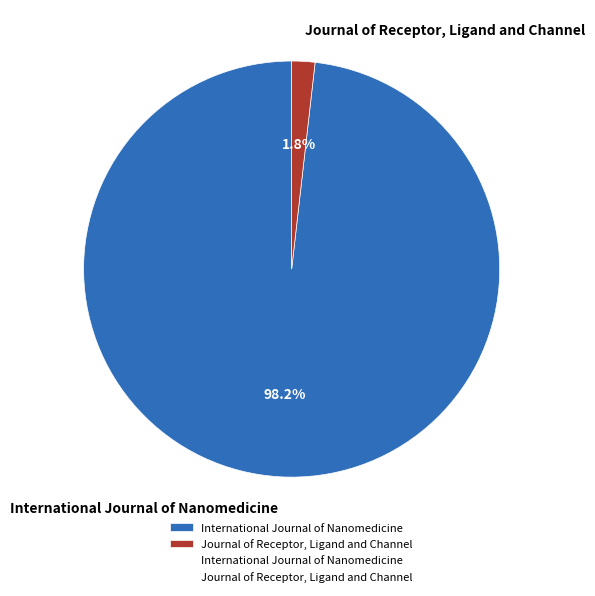

To the nearest percent, what is the combined percentage of Journal of Receptor, Ligand and Channel and International Journal of Nanomedicine?

100%